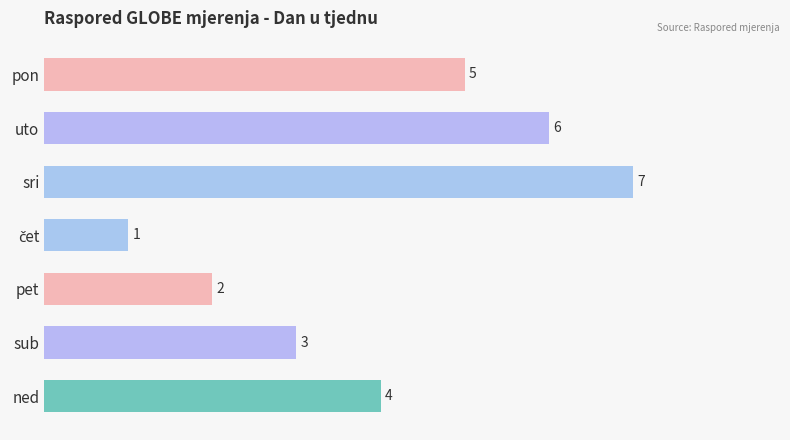

What is the change in value from sub to ned?

+1